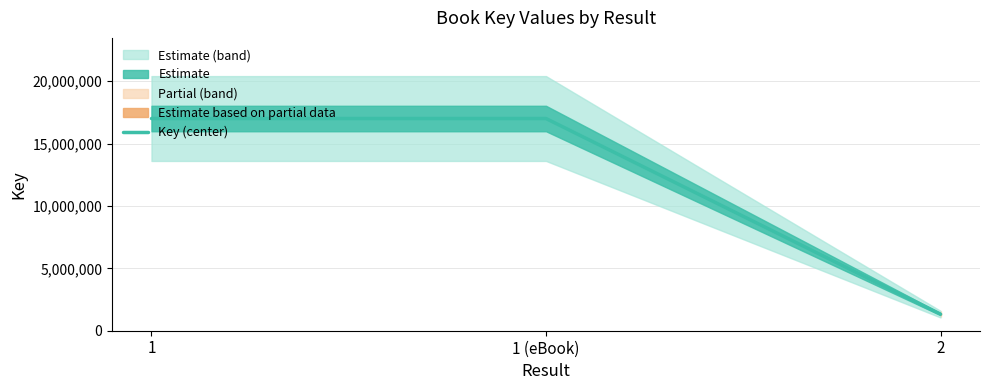

The value at 1 is 28807413. True or false?

False